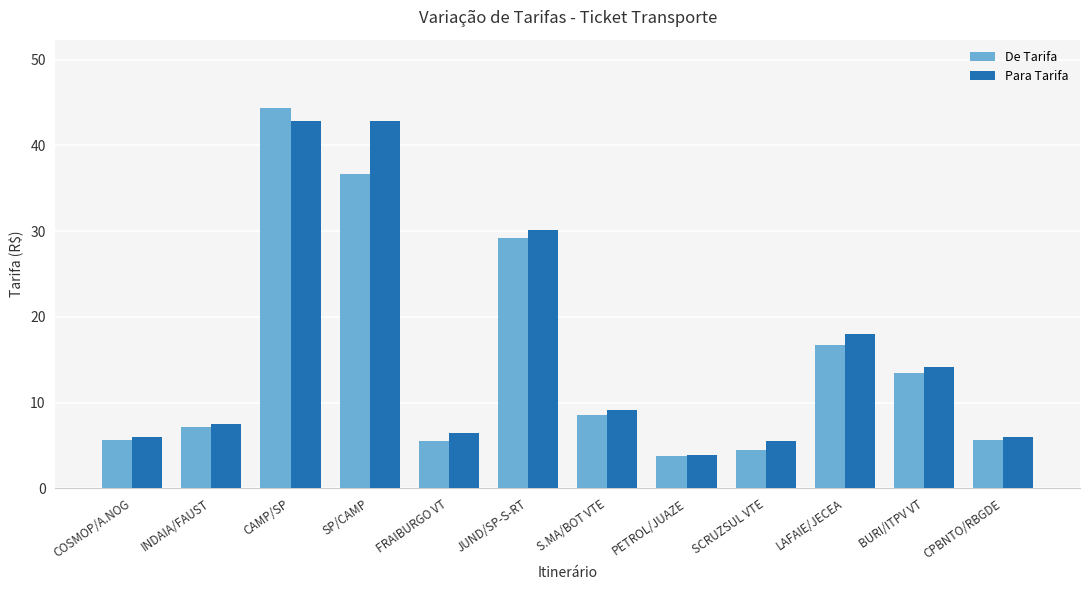

What is the sum of the De Tarifa values at JUND/SP-S-RT and SCRUZSUL VTE?

33.7